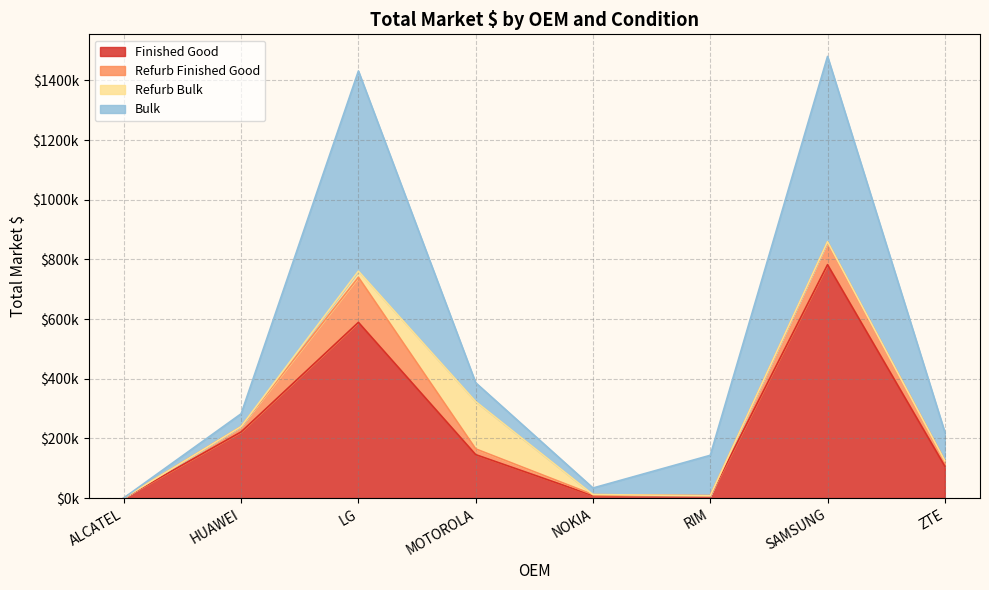

At which category does the chart reach its peak across all series?

SAMSUNG